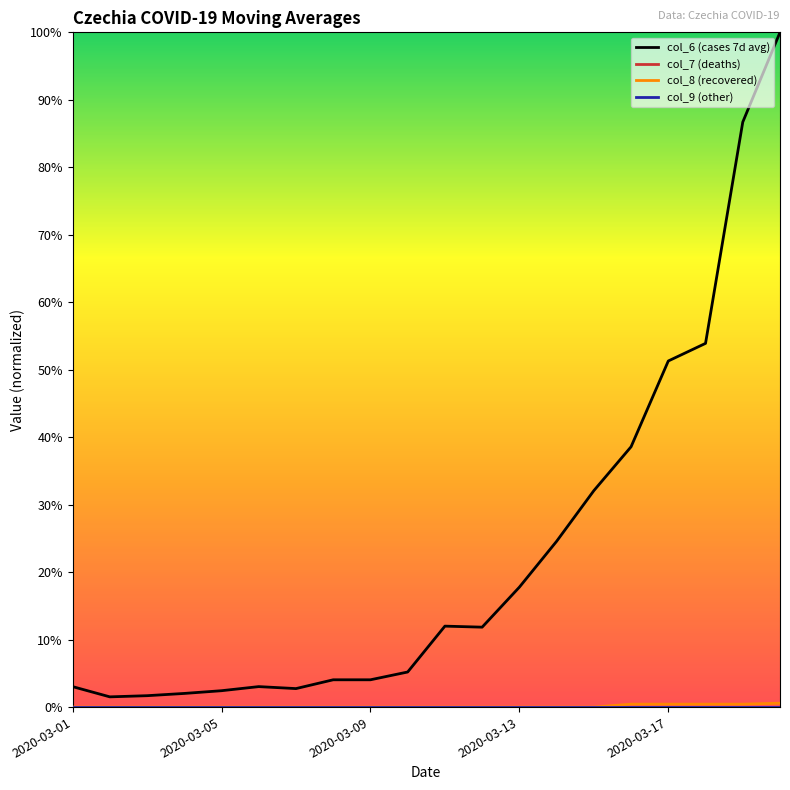

Is this an area chart (filled region under the line)?

No